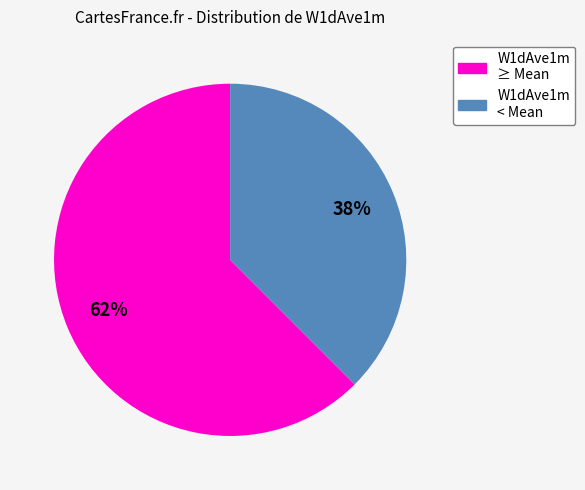

To the nearest percent, what is the average slice percentage?

50%